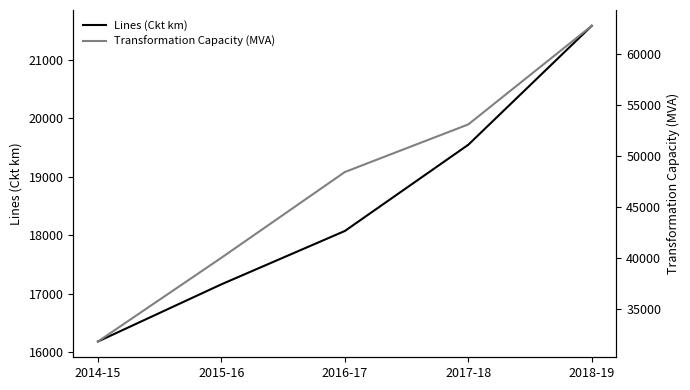

Rank the series at 2015-16 from highest to lowest value.

Transformation Capacity (MVA), Lines (Ckt km)